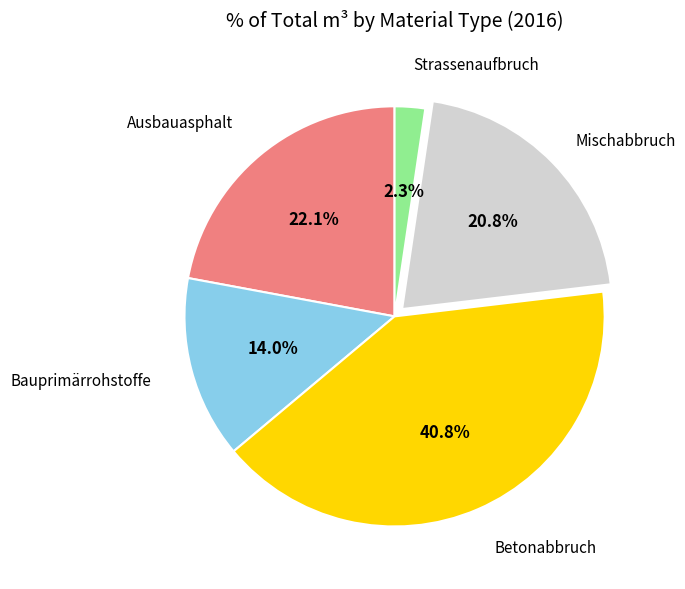

To the nearest percent, what is the average slice percentage?

20%